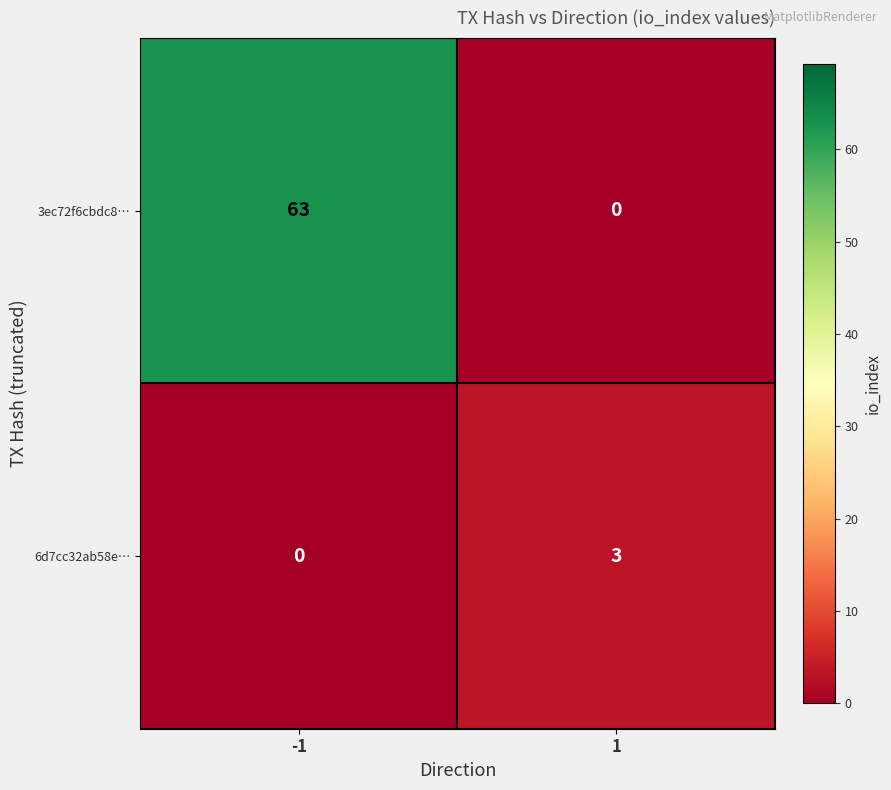

Which series changed the most between -1 and 1?

3ec72f6cbdc8…